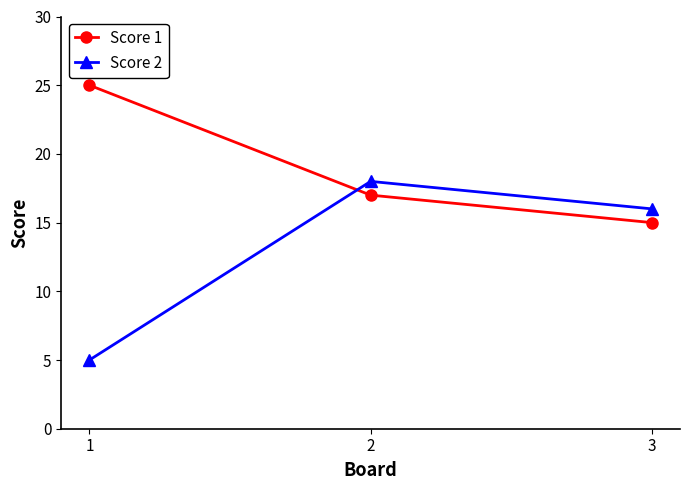

Reading left to right, extract all data points from this chart.

Score 1: 25	17	15
Score 2: 5	18	16